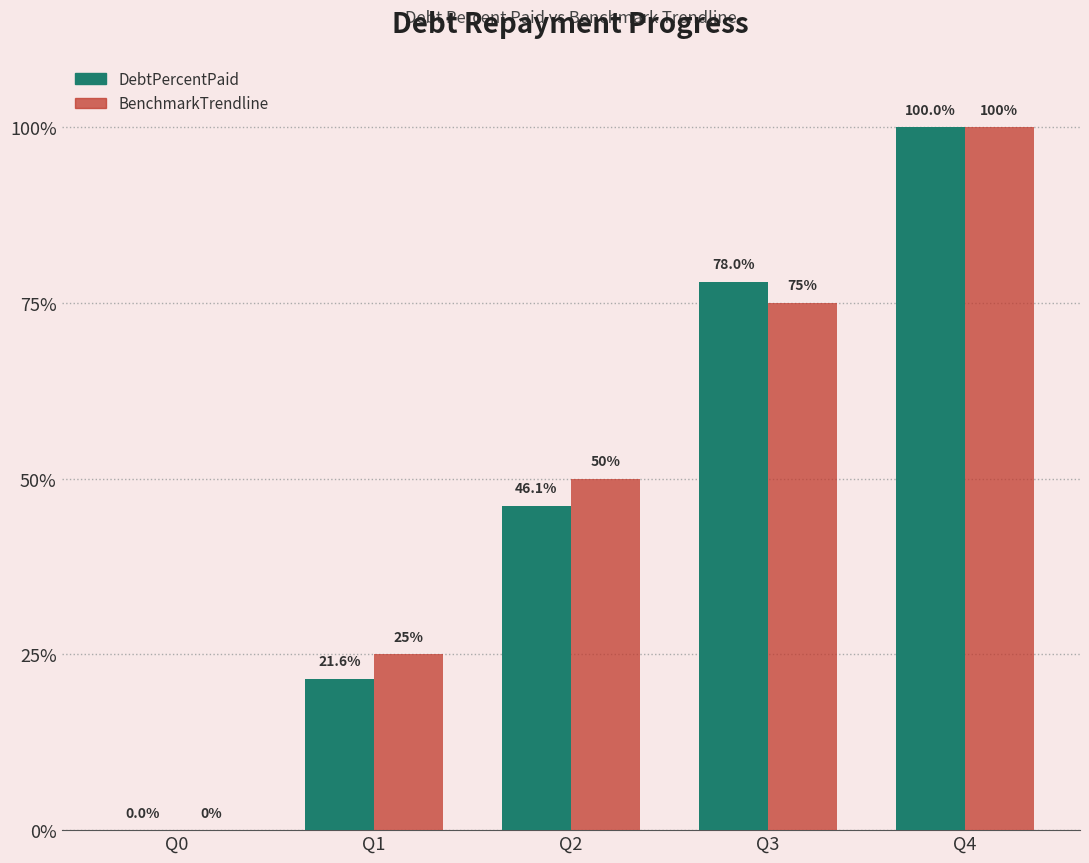

The value of DebtPercentPaid at Q0 is 62.7. True or false?

False